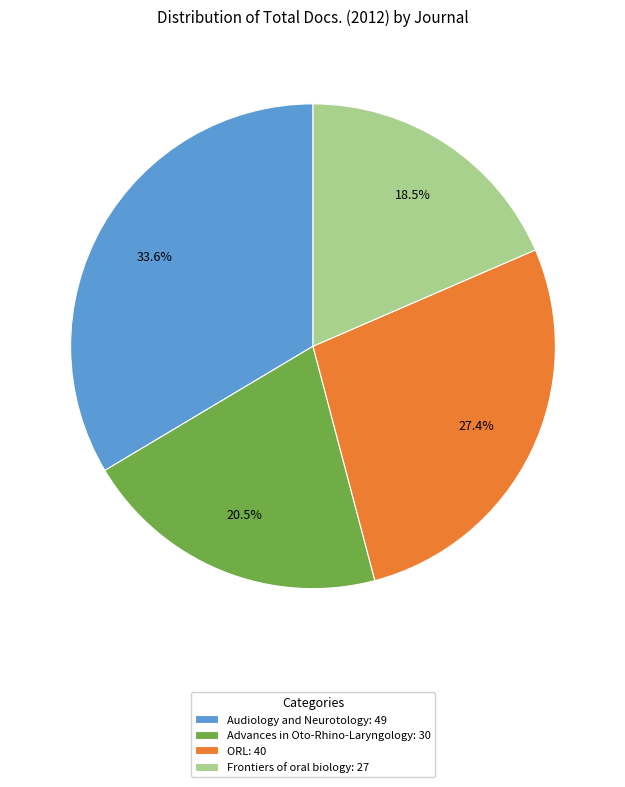

To the nearest percent, what percentage of the pie is ORL?

27%